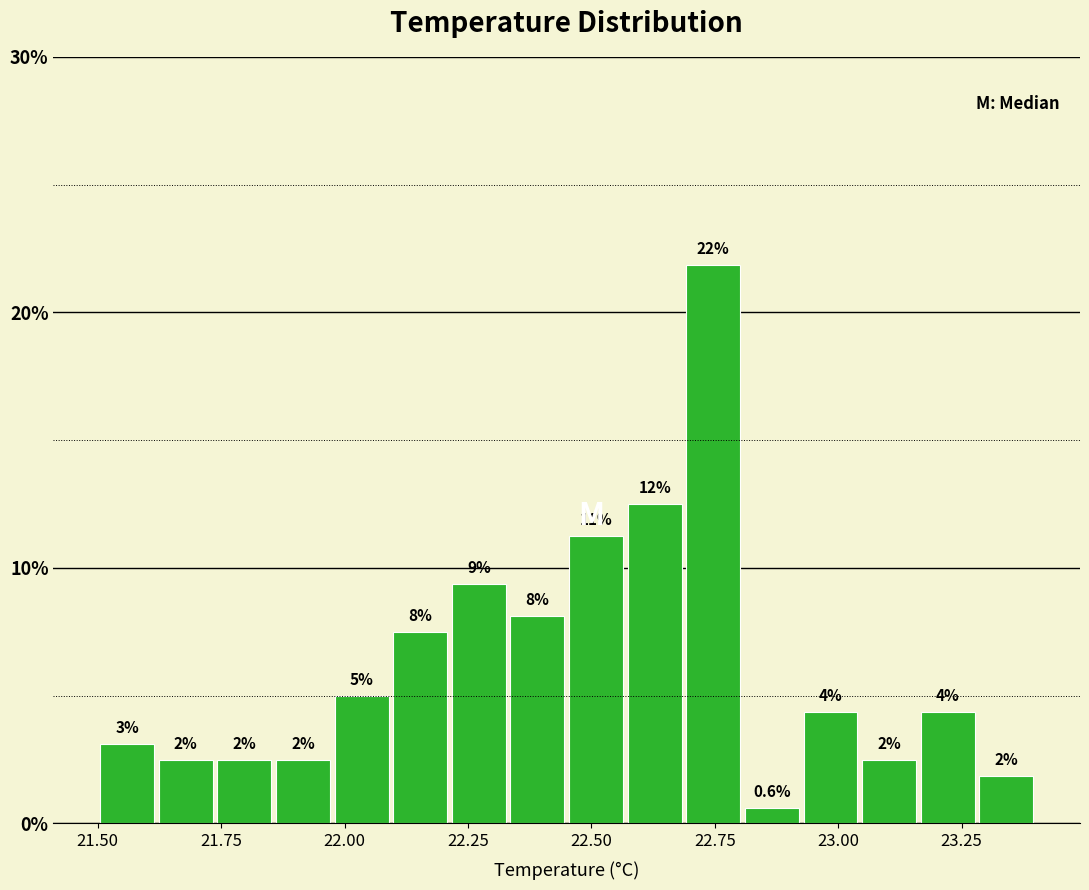

Read against the x-axis, roughly where is the centre of the tallest bar?

22.75